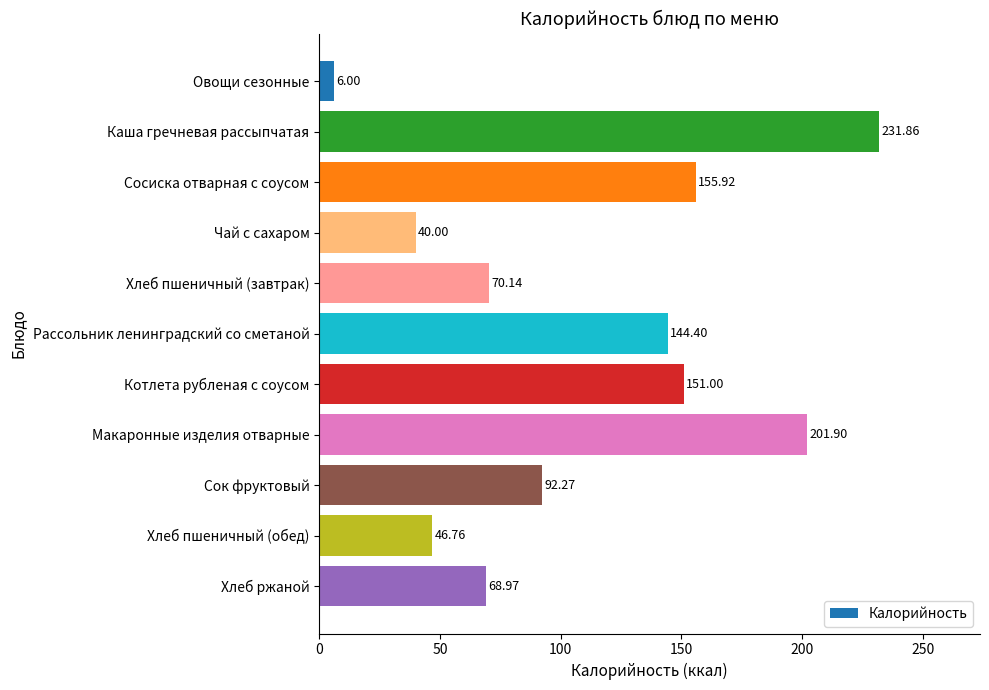

What is the label of the 11th bar from the bottom?

Овощи сезонные